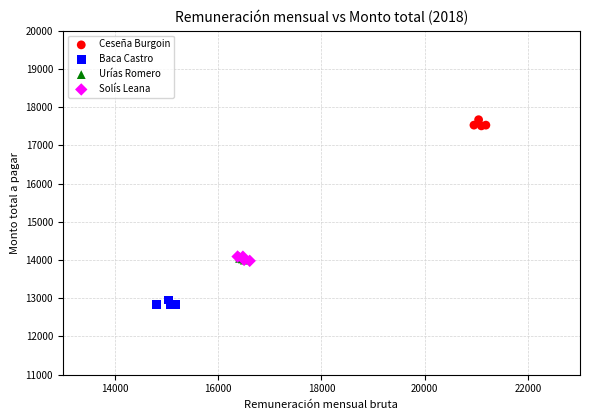

Which series contains the highest Y value?

Ceseña Burgoin